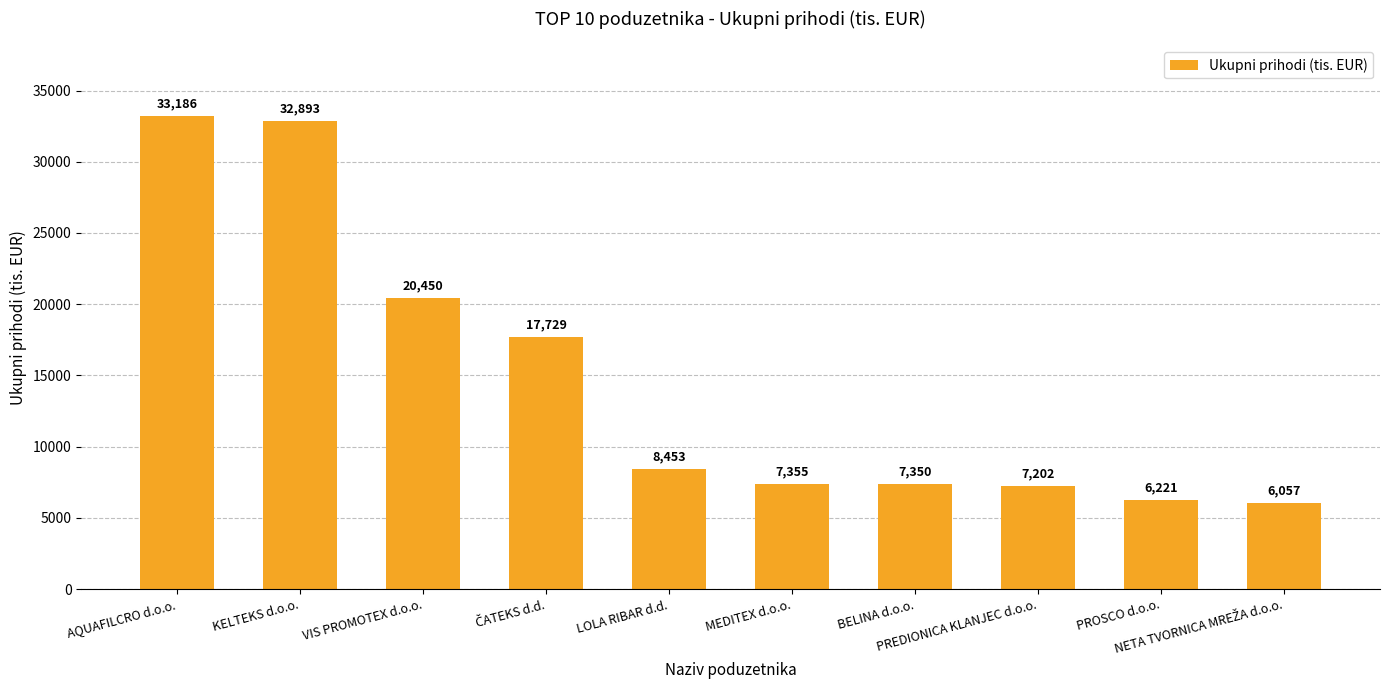

What is the difference between the maximum and minimum values?

27128.8